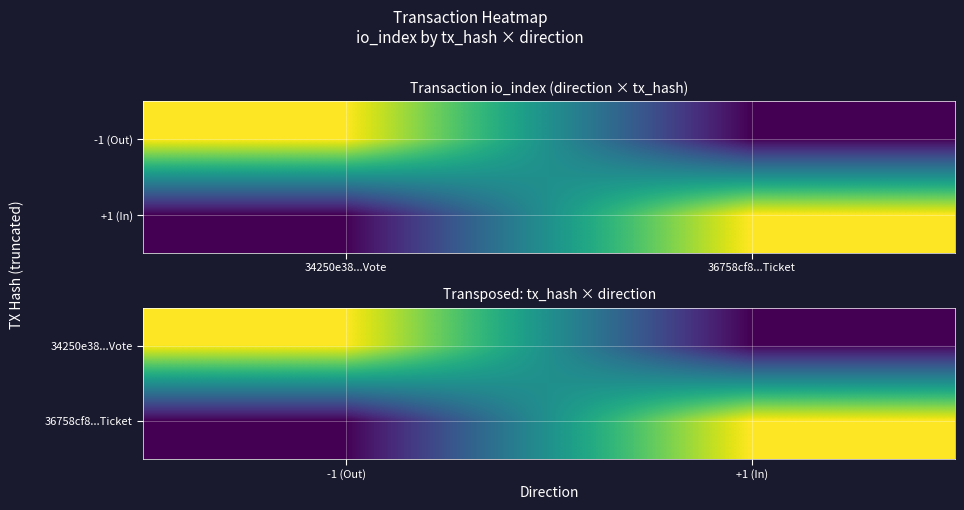

True or false: 36758cf8...Ticket has a value of 1 at +1 (In).

True